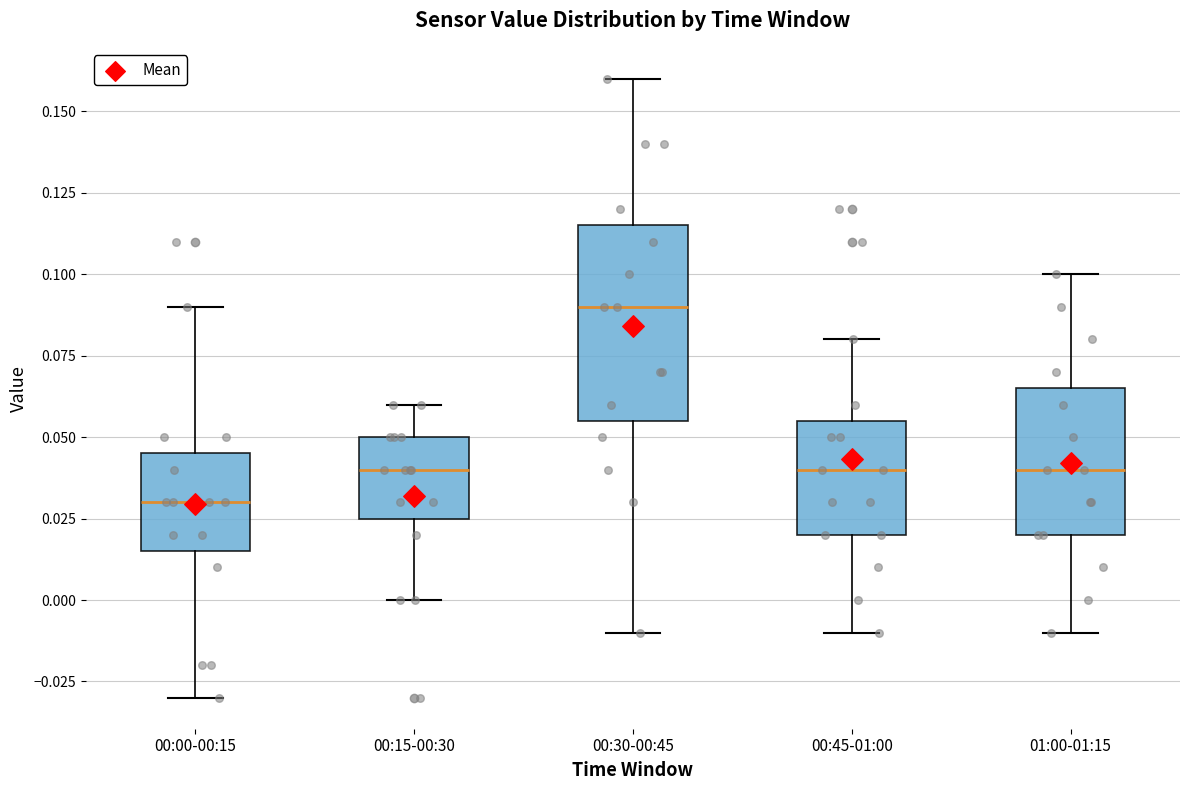

Reading left to right, transcribe this box plot: for each box, give where its median line is, the range the box spans, and where its two whiskers end, as read against the y-axis. The values are not printed on the chart, so give them approximately, as read against the axis.

00:00-00:15: median 0.030, box 0.015 to 0.045, whiskers -0.030 to 0.090
00:15-00:30: median 0.040, box 0.025 to 0.050, whiskers 0.000 to 0.060
00:30-00:45: median 0.090, box 0.055 to 0.115, whiskers -0.010 to 0.160
00:45-01:00: median 0.040, box 0.020 to 0.055, whiskers -0.010 to 0.080
01:00-01:15: median 0.040, box 0.020 to 0.065, whiskers -0.010 to 0.100